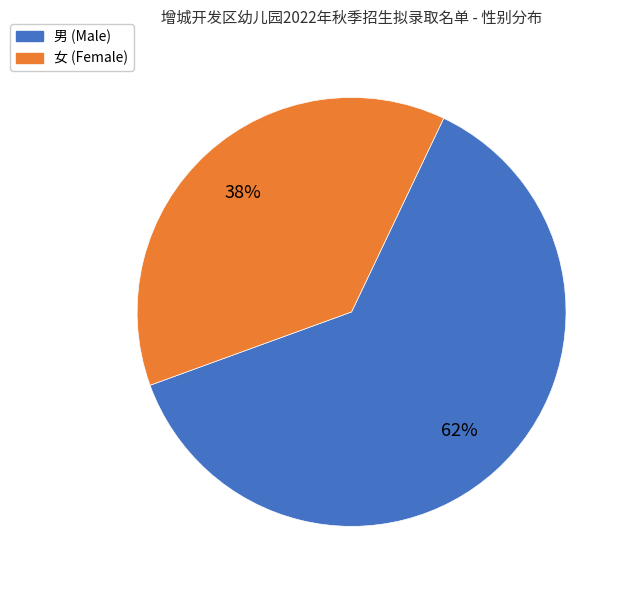

To the nearest percent, what portion does 男 represent?

62%